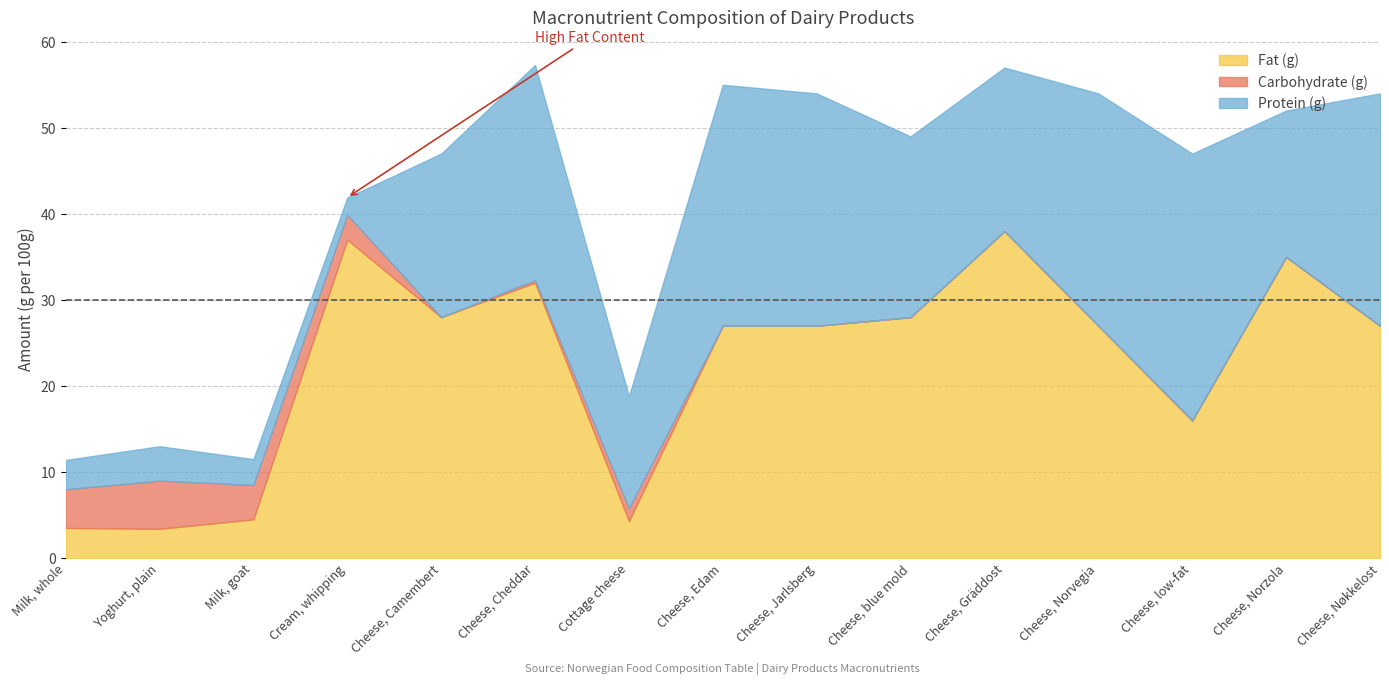

Where is the first local minimum for Carbohydrate (g)?

Cheese, Camembert